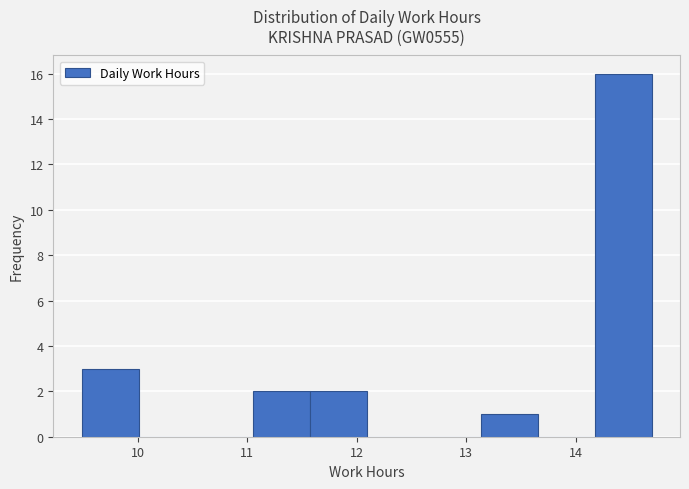

Reading left to right, list every bar in this chart as the range it spans on the x-axis followed by its height. Neither the bar edges nor the heights are printed on the chart, so give them approximately, as read against the axes.

9.49 to 10.01: 3
10.01 to 10.53: 0
10.53 to 11.05: 0
11.05 to 11.57: 2
11.57 to 12.09: 2
12.09 to 12.61: 0
12.61 to 13.13: 0
13.13 to 13.65: 1
13.65 to 14.17: 0
14.17 to 14.69: 16